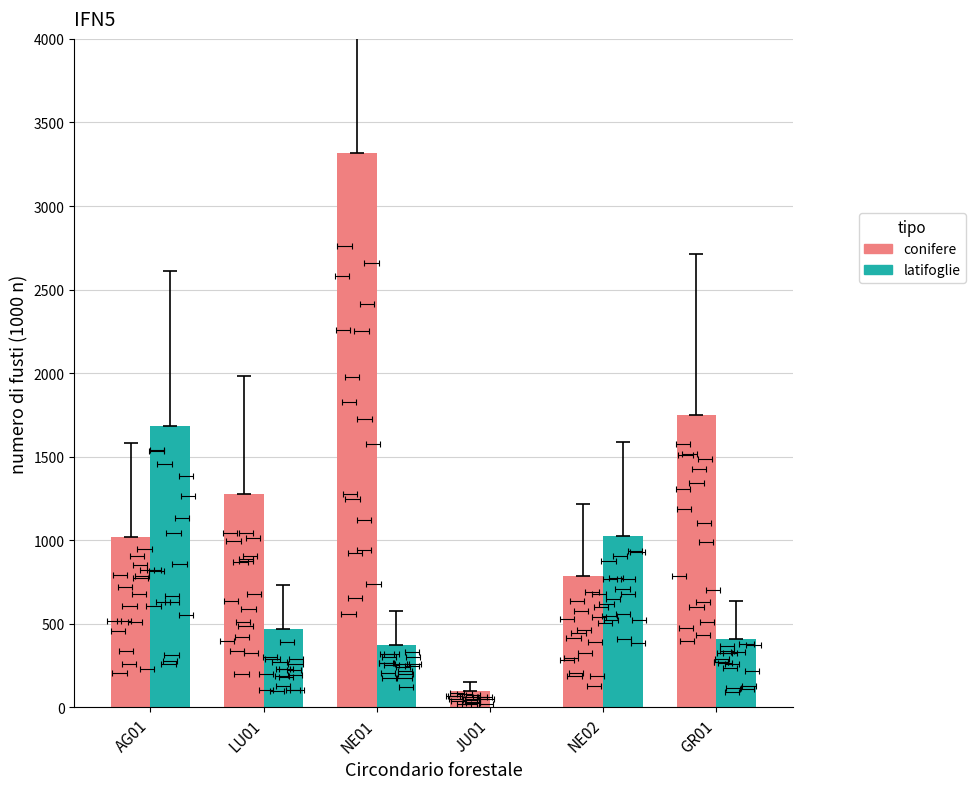

True or false: conifere has a value of 1157 at NE01.

False